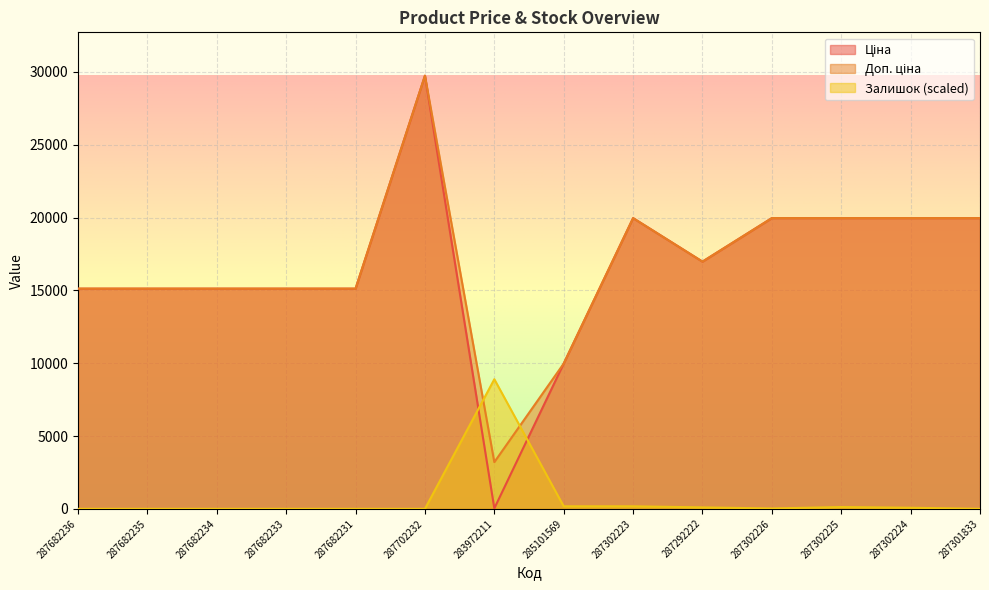

The value of Ціна at 287682234 is 4818.5. True or false?

False